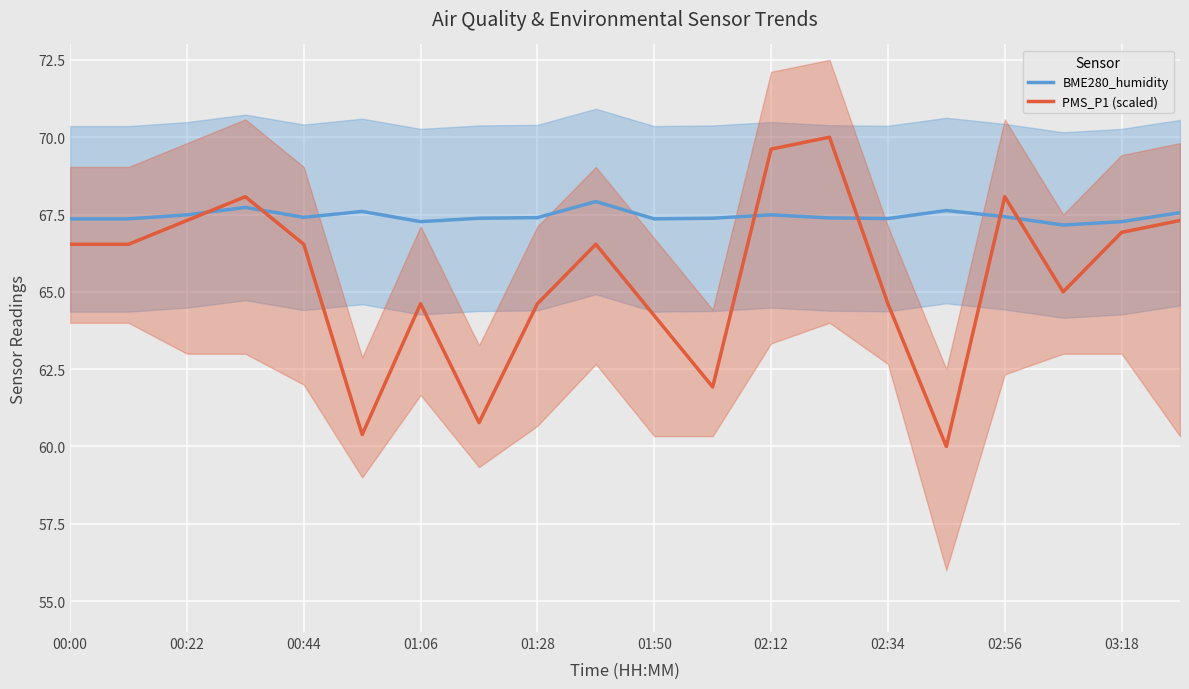

How many lines are shown in the chart?

2